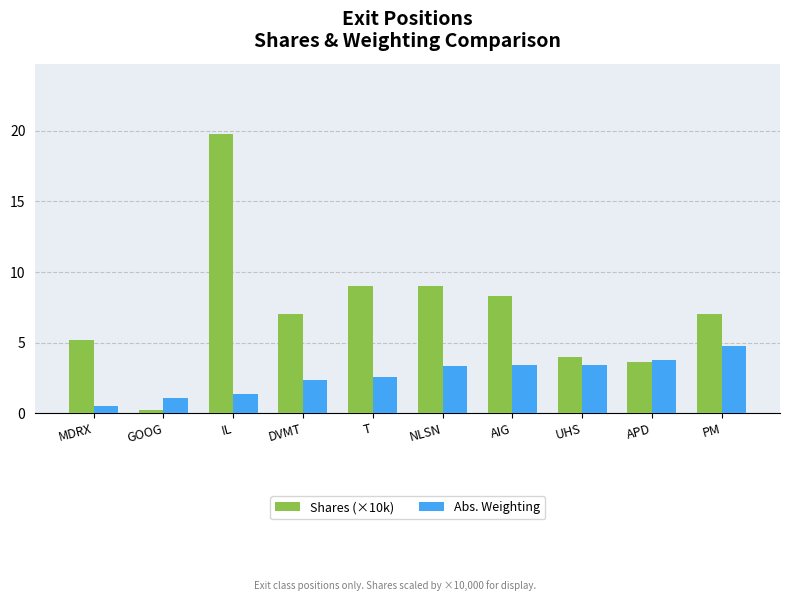

Does the chart contain stacked bars?

No